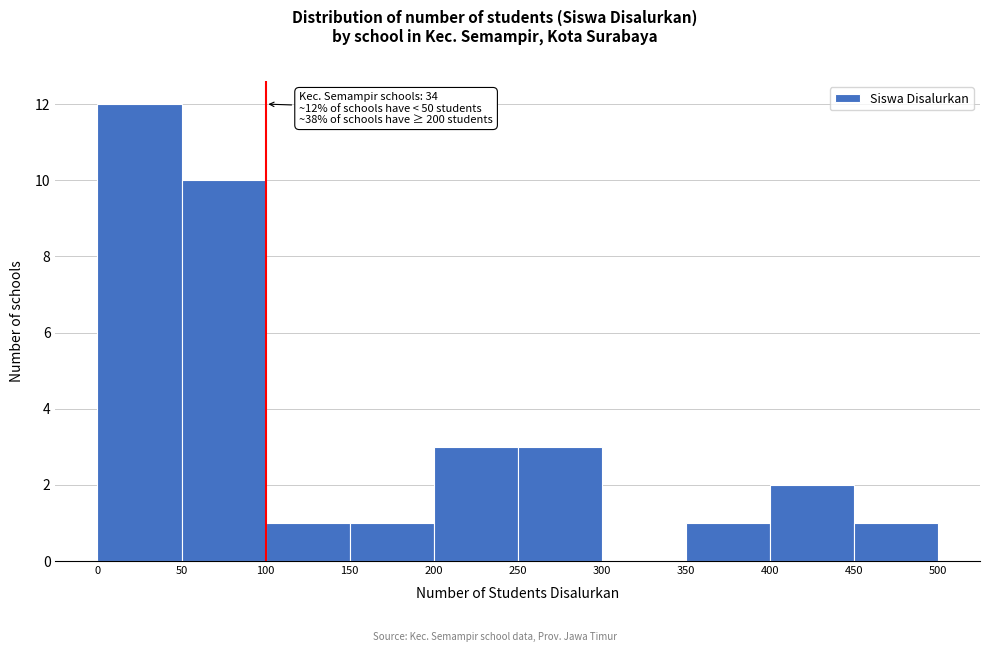

Which range on the x-axis has the tallest bar?

0 to 50